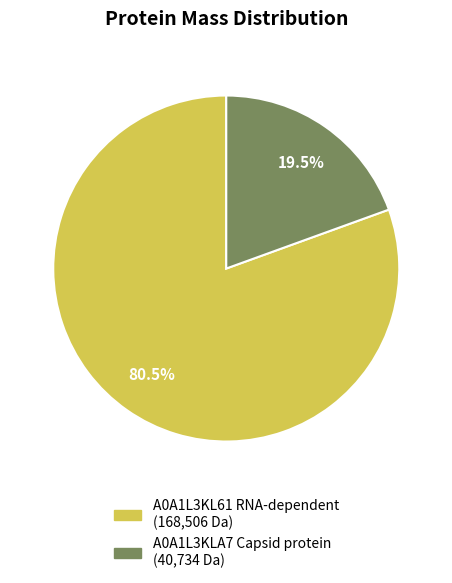

Between A0A1L3KLA7 Capsid protein and A0A1L3KL61 RNA-dependent, which is larger?

A0A1L3KL61 RNA-dependent